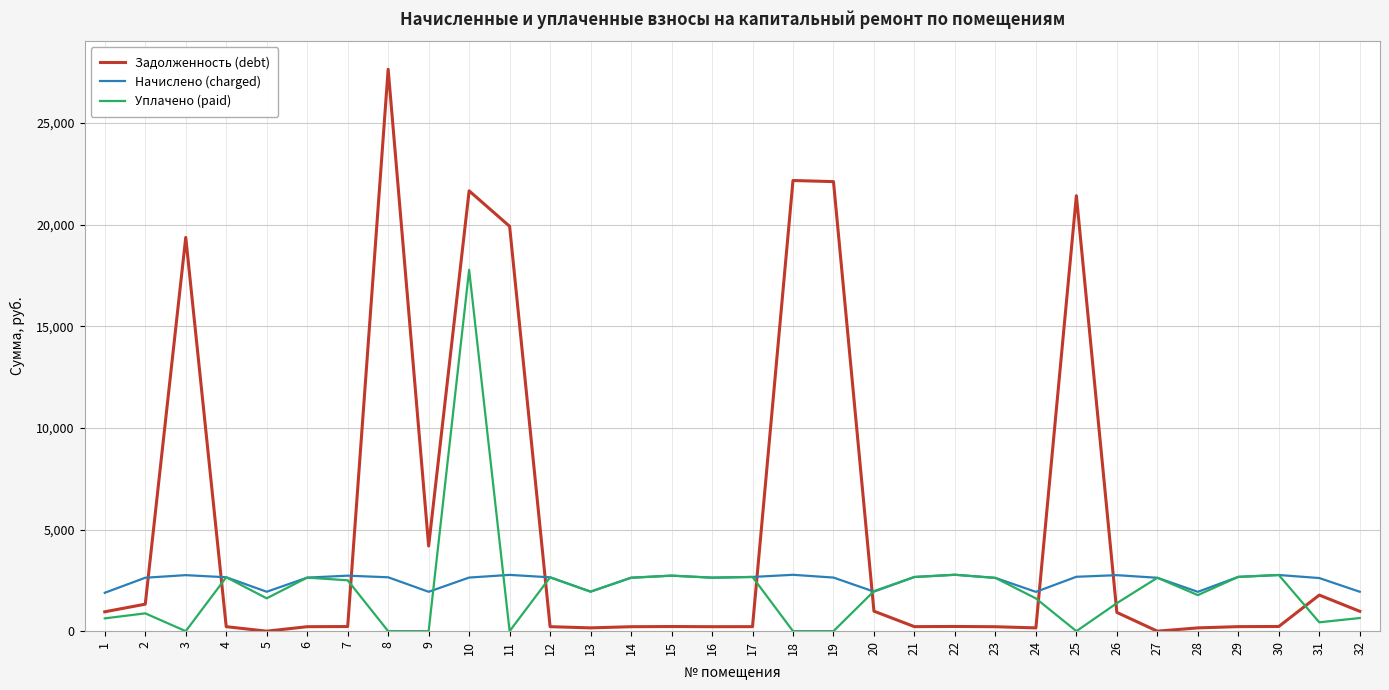

The Задолженность (debt) series shows 231.2 at 22. True or false?

True